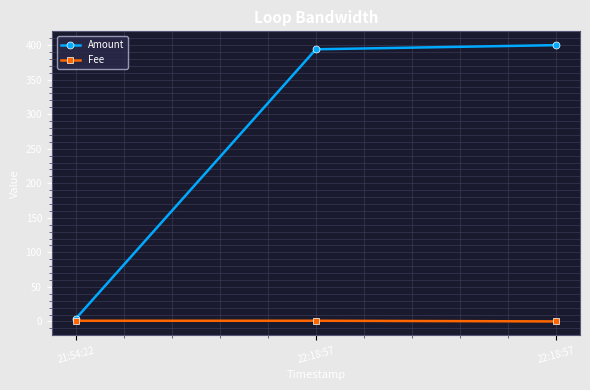

Which category has the lowest value in the Amount series?

21:54:22